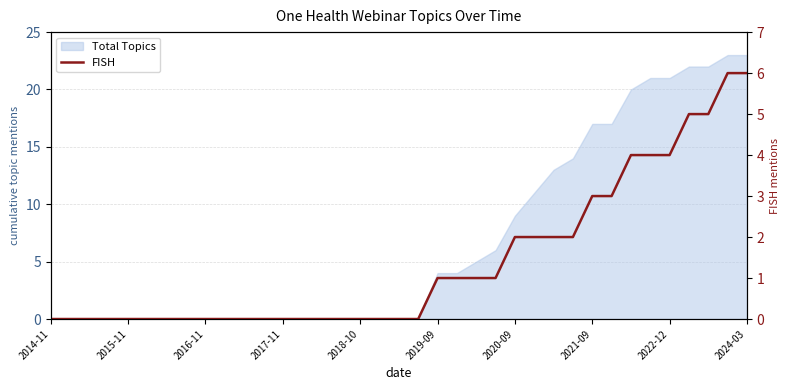

Reading left to right, extract all data points from this chart.

0	0	0	0	0	0	0	0	0	0	0	0	0	0	0	0	0	0	0	0	1	1	1	1	2	2	2	2	3	3	4	4	4	5	5	6	6